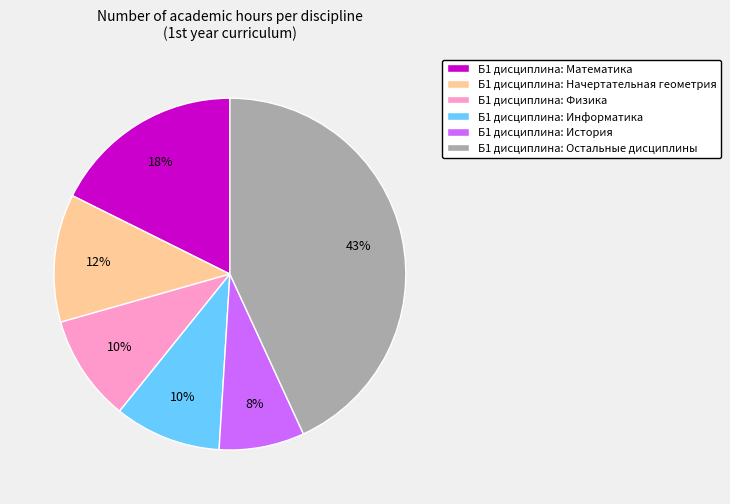

What is the ratio of the value at Б1 дисциплина: История to the value at Б1 дисциплина: Начертательная геометрия?

0.7